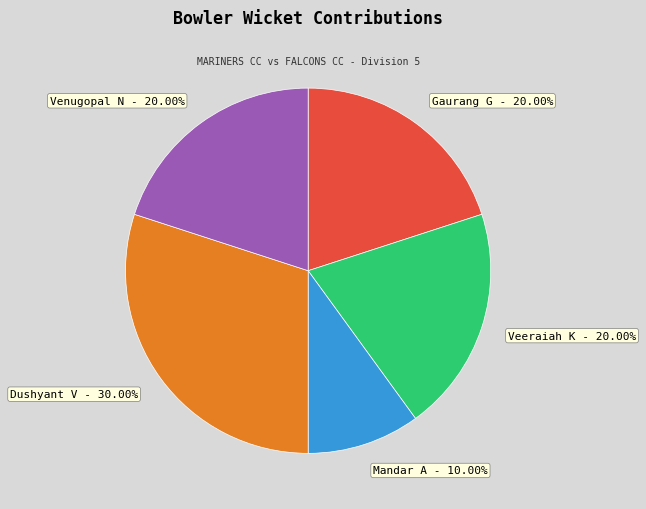

Approximately how many times larger is the value at Mandar A compared to Venugopal N?

0.5